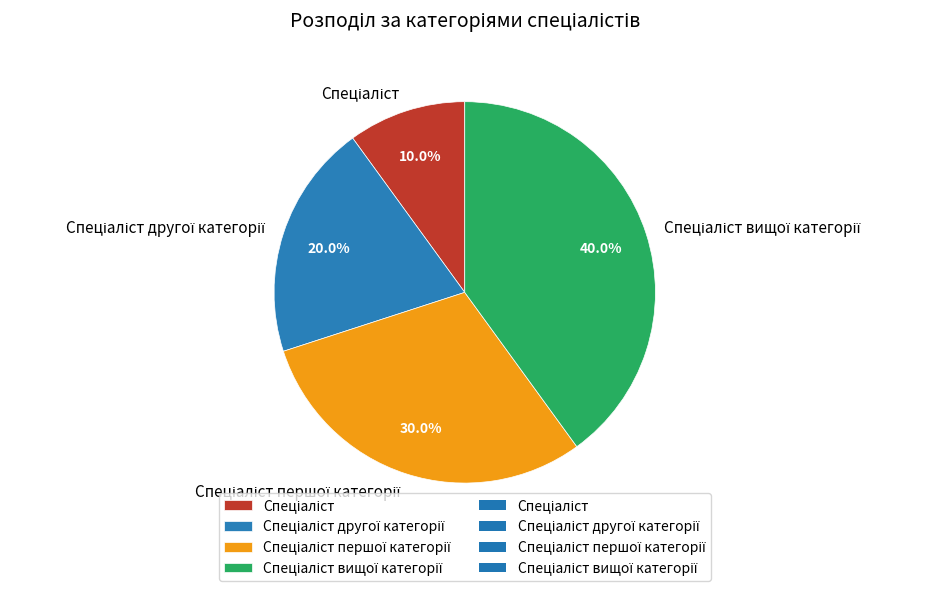

Does any single category account for the majority?

No